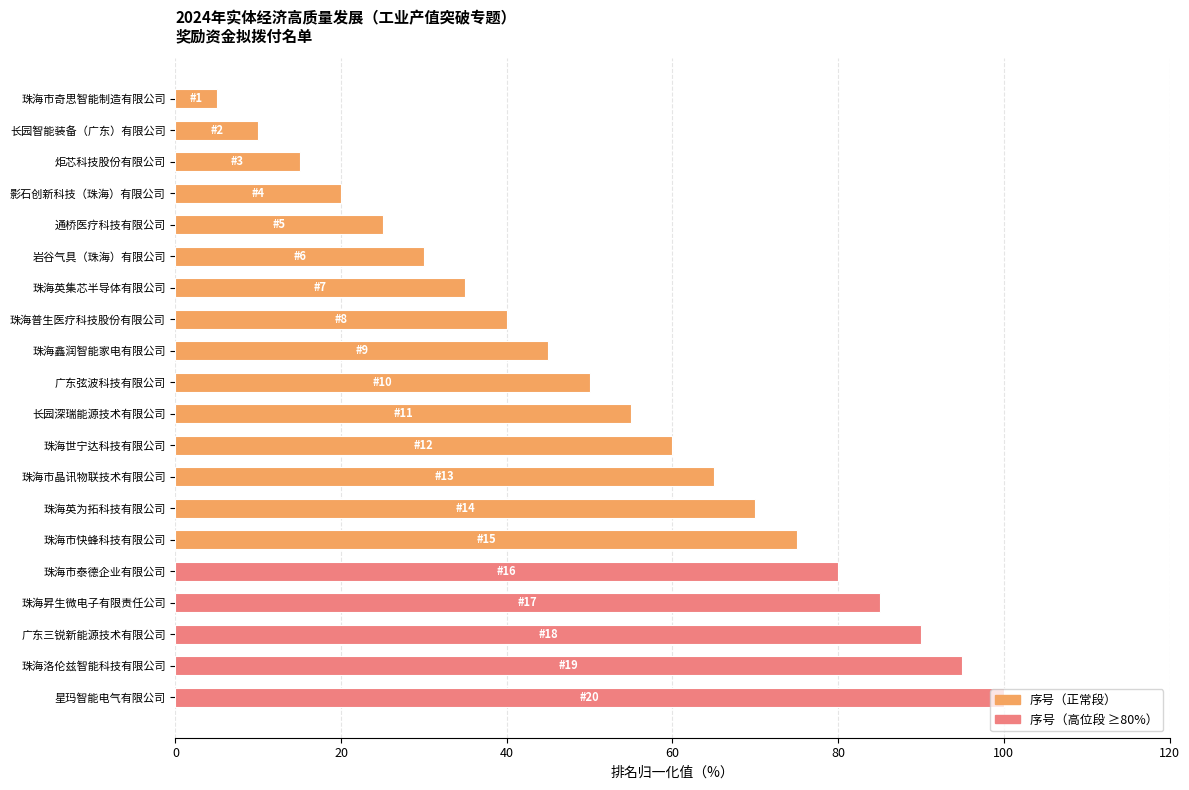

How many values exceed 55?

10